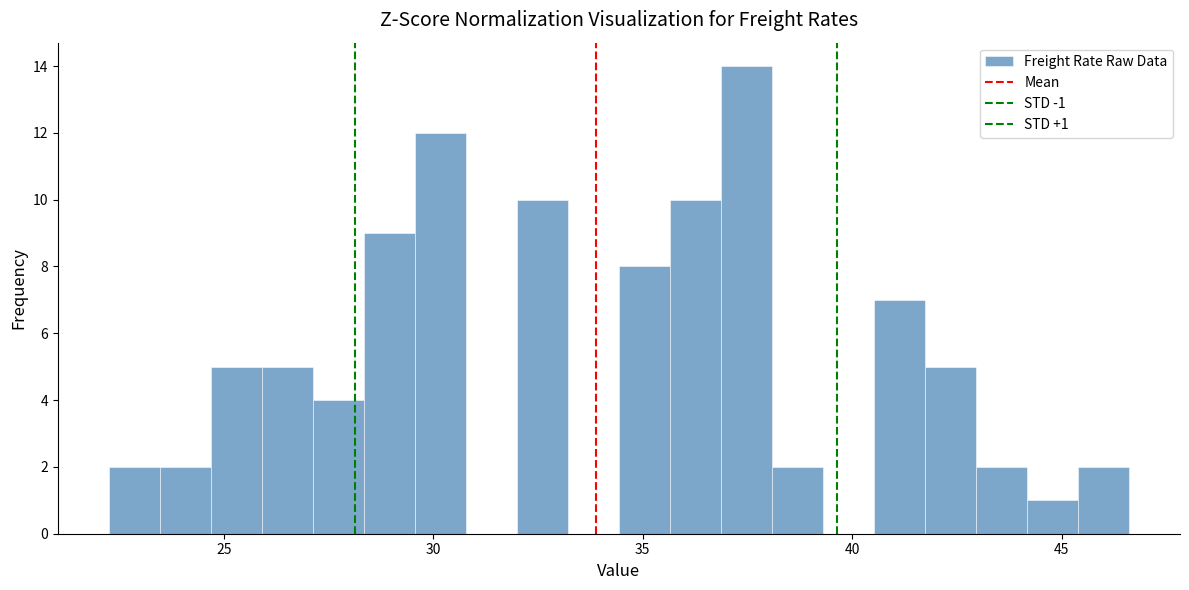

Around what value on the x-axis is the tallest bar? Give the approximate position of its centre, as read against the axis.

37.5